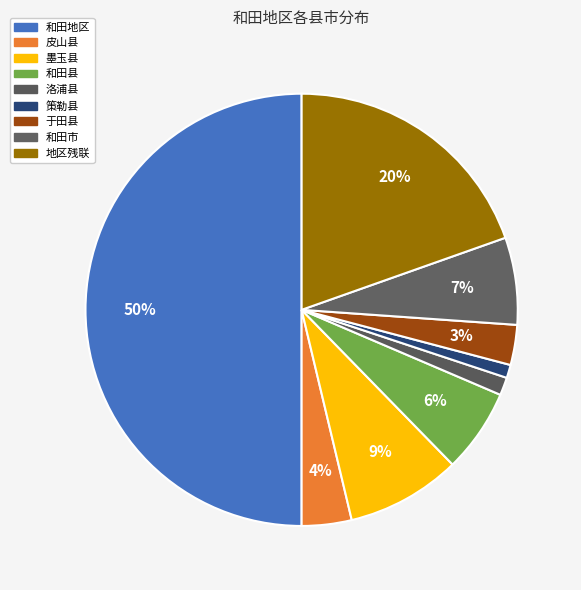

To the nearest percent, what is the average slice percentage?

11%